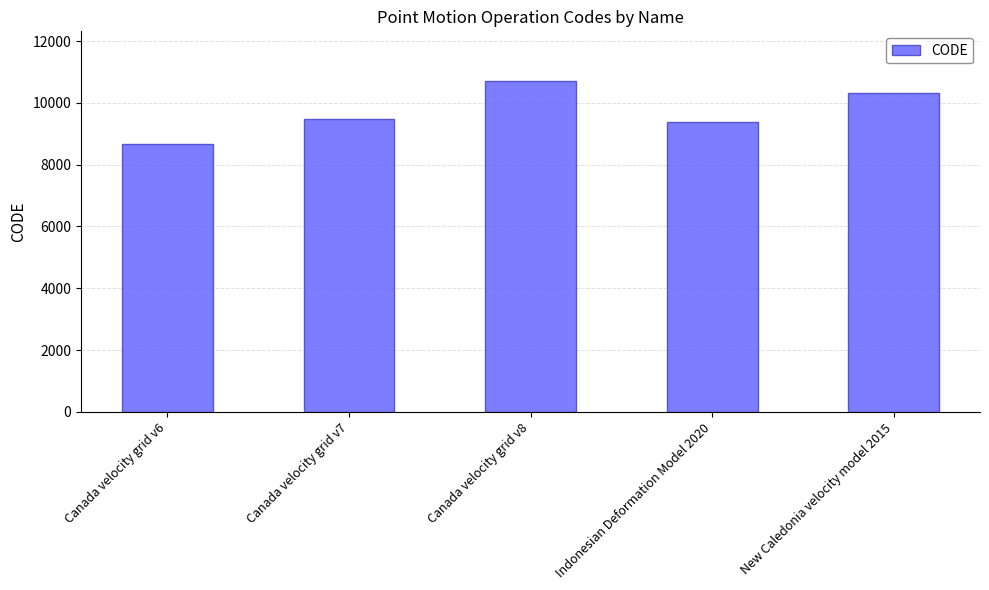

What is the difference between the values at New Caledonia velocity model 2015 and Canada velocity grid v8?

384